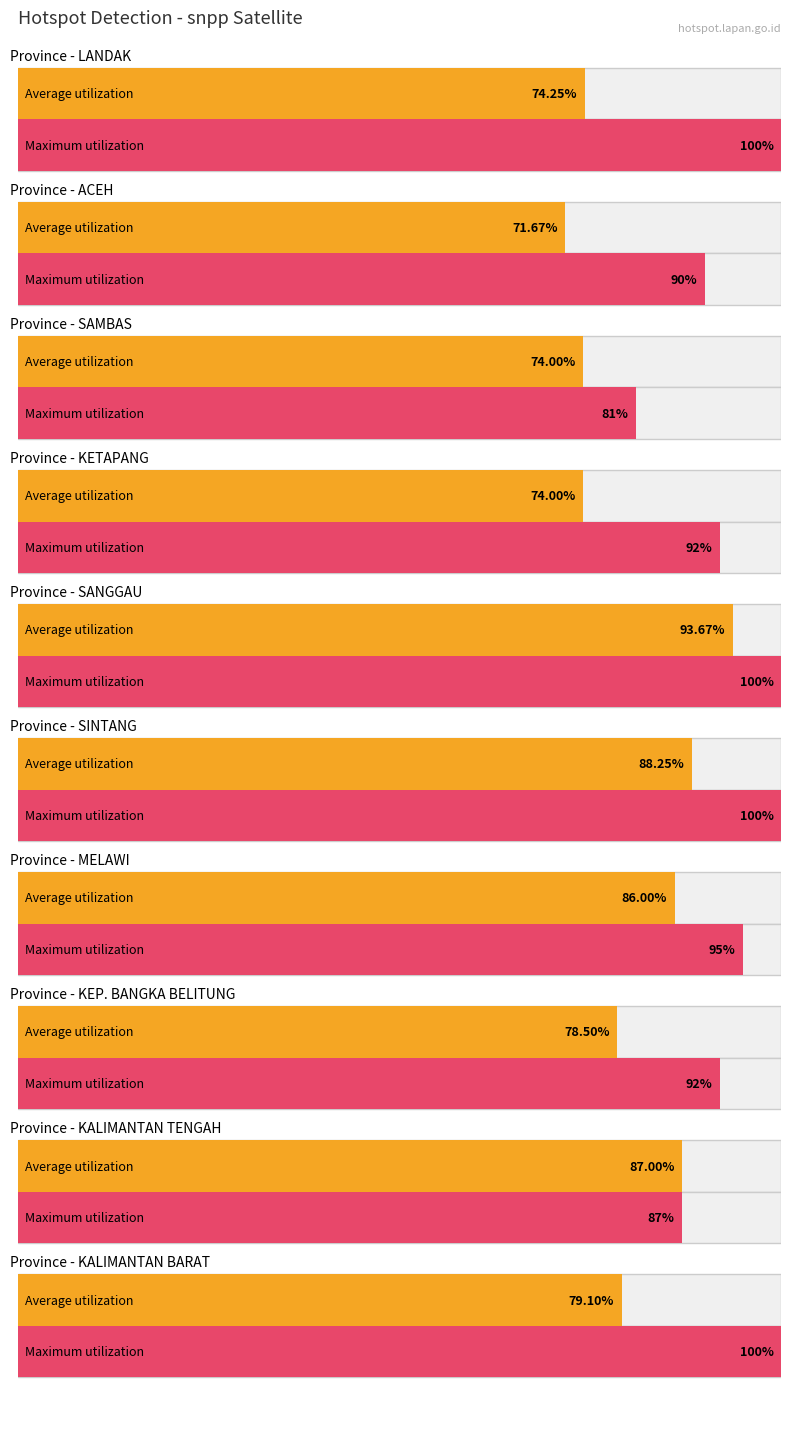

How many groups of bars are there?

10